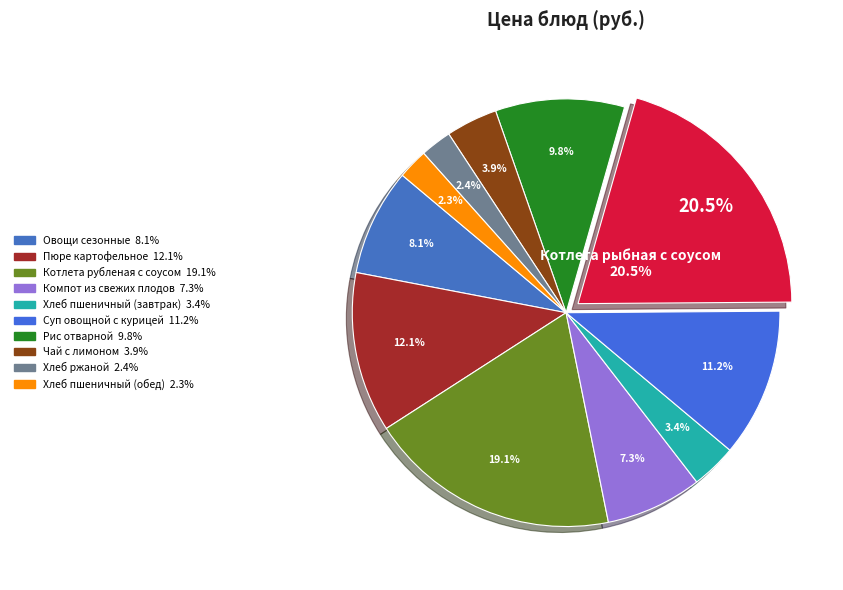

To the nearest percent, what percentage of the pie is Пюре картофельное?

12%